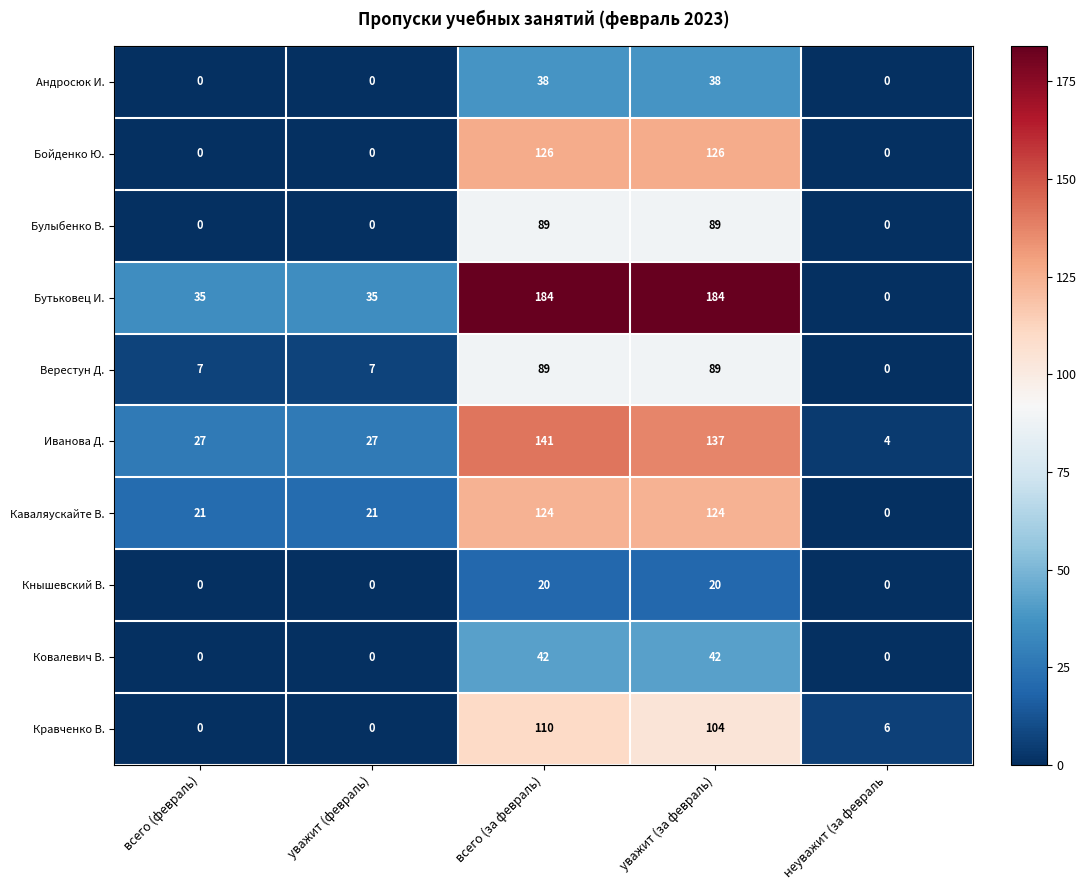

What value does the Бойденко Ю. series have at всего (за февраль)?

126